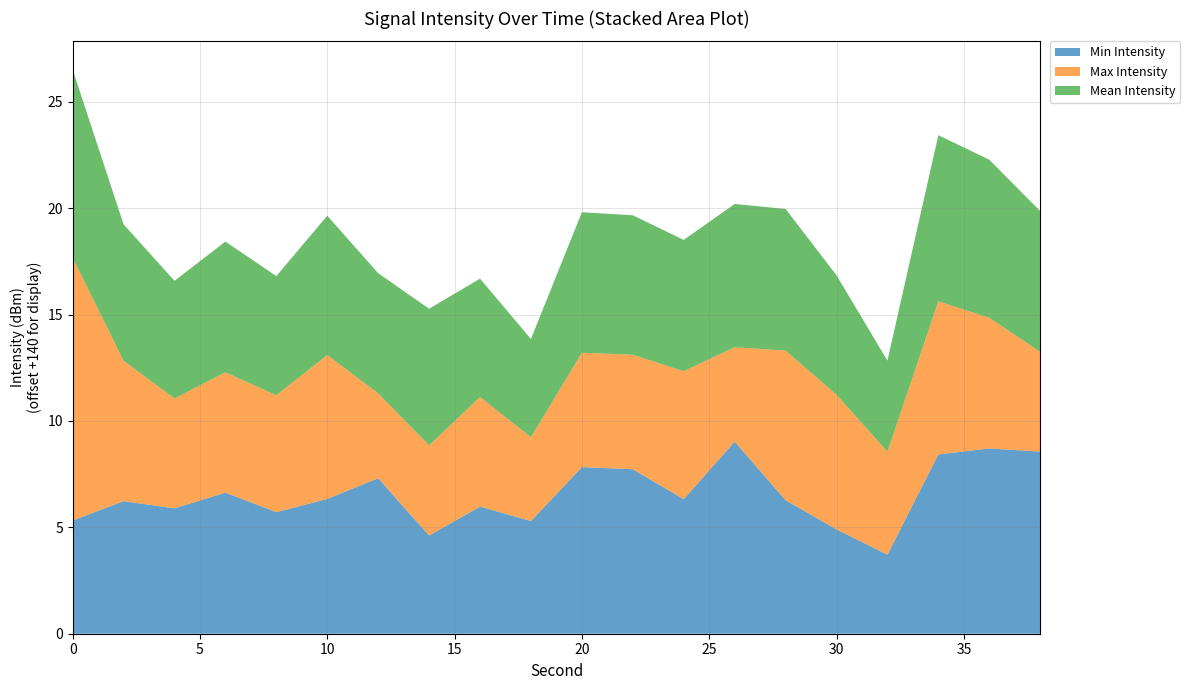

Reading right to left, transcribe all the data shown in this chart.

Min Intensity: 38=-131.4	36=-131.3	34=-131.6	32=-136.3	30=-135.1	28=-133.7	26=-131.0	24=-133.7	22=-132.3	20=-132.2	18=-134.7	16=-134.0	14=-135.4	12=-132.7	10=-133.7	8=-134.3	6=-133.4	4=-134.1	2=-133.8	0=-134.7
Max Intensity: 38=-135.3	36=-133.9	34=-132.8	32=-135.2	30=-133.7	28=-133.0	26=-135.6	24=-134.0	22=-134.6	20=-134.6	18=-136.1	16=-134.9	14=-135.8	12=-136.0	10=-133.2	8=-134.5	6=-134.3	4=-134.8	2=-133.4	0=-127.6
Mean Intensity: 38=-133.4	36=-132.6	34=-132.2	32=-135.7	30=-134.4	28=-133.3	26=-133.3	24=-133.8	22=-133.4	20=-133.4	18=-135.4	16=-134.4	14=-133.6	12=-134.4	10=-133.5	8=-134.4	6=-133.9	4=-134.5	2=-133.6	0=-131.2